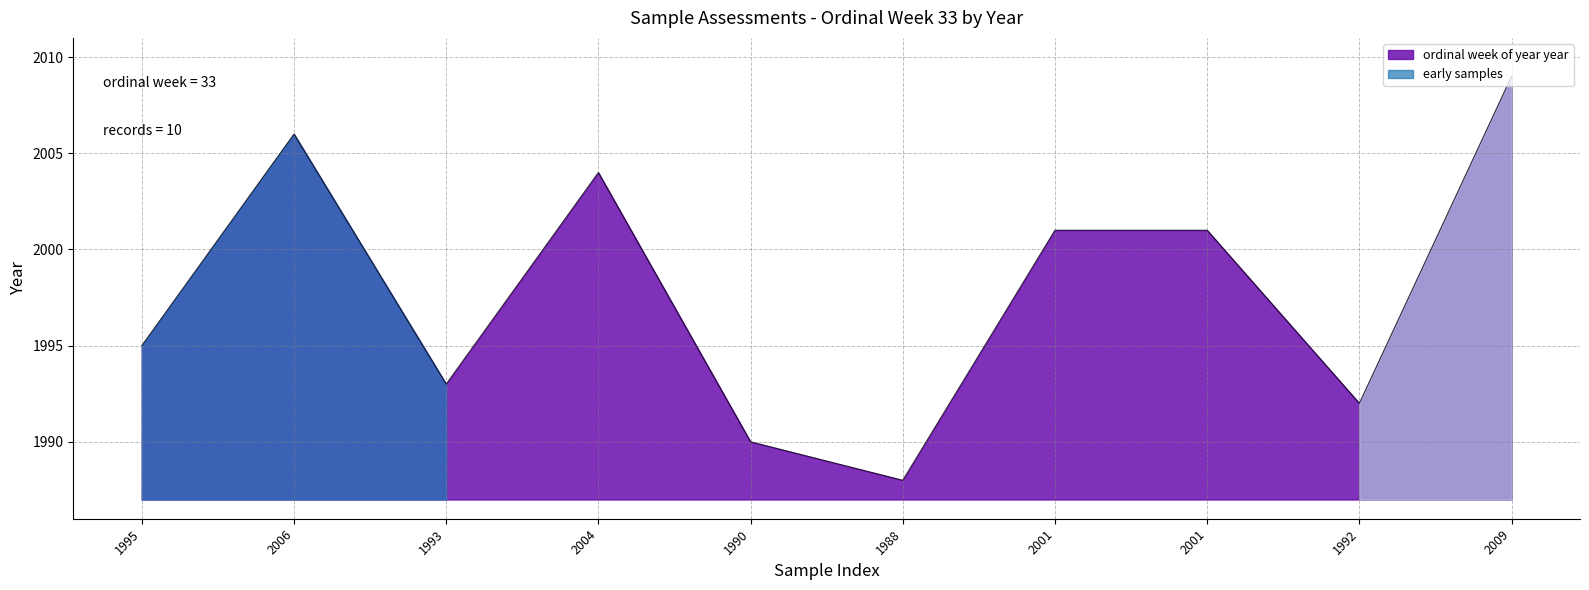

What is the maximum value shown in the chart?

2009